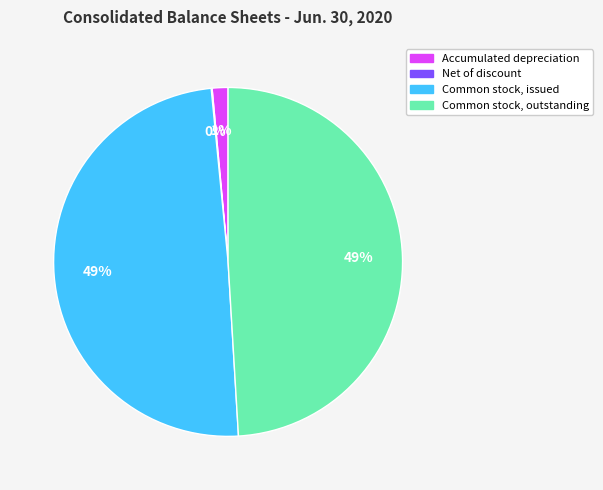

Combined, do Common stock, outstanding and Accumulated depreciation account for over 50%?

Yes